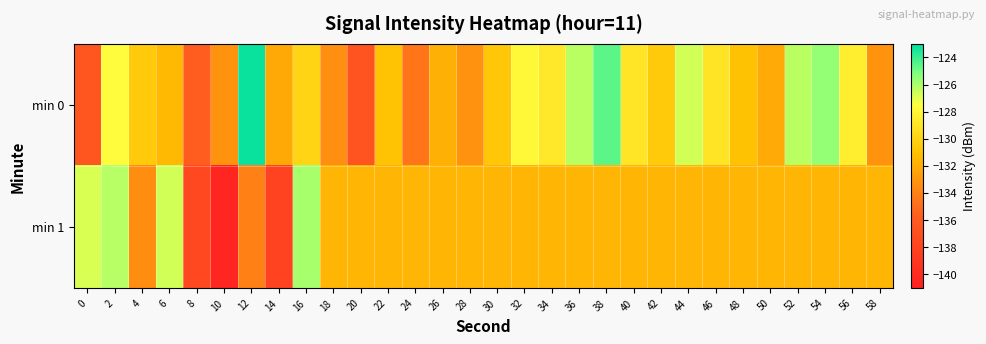

Reading left to right, transcribe all the data shown in this chart.

min 0: 0=-136.4	2=-127.6	4=-130.5	6=-131.4	8=-135.8	10=-133.2	12=-123.2	14=-132.2	16=-129.9	18=-133.3	20=-136.7	22=-130.9	24=-134.5	26=-131.8	28=-133.2	30=-130.7	32=-127.9	34=-128.8	36=-126.3	38=-124.6	40=-129.0	42=-130.5	44=-126.7	46=-129.0	48=-131.0	50=-132.1	52=-126.3	54=-125.6	56=-128.5	58=-133.2
min 1: 0=-126.8	2=-126.2	4=-133.5	6=-126.7	8=-137.6	10=-140.5	12=-134.1	14=-138.0	16=-125.9	18=-131.6	20=-131.6	22=-131.6	24=-131.6	26=-131.6	28=-131.6	30=-131.6	32=-131.6	34=-131.6	36=-131.6	38=-131.6	40=-131.6	42=-131.6	44=-131.6	46=-131.6	48=-131.6	50=-131.6	52=-131.6	54=-131.6	56=-131.6	58=-131.6